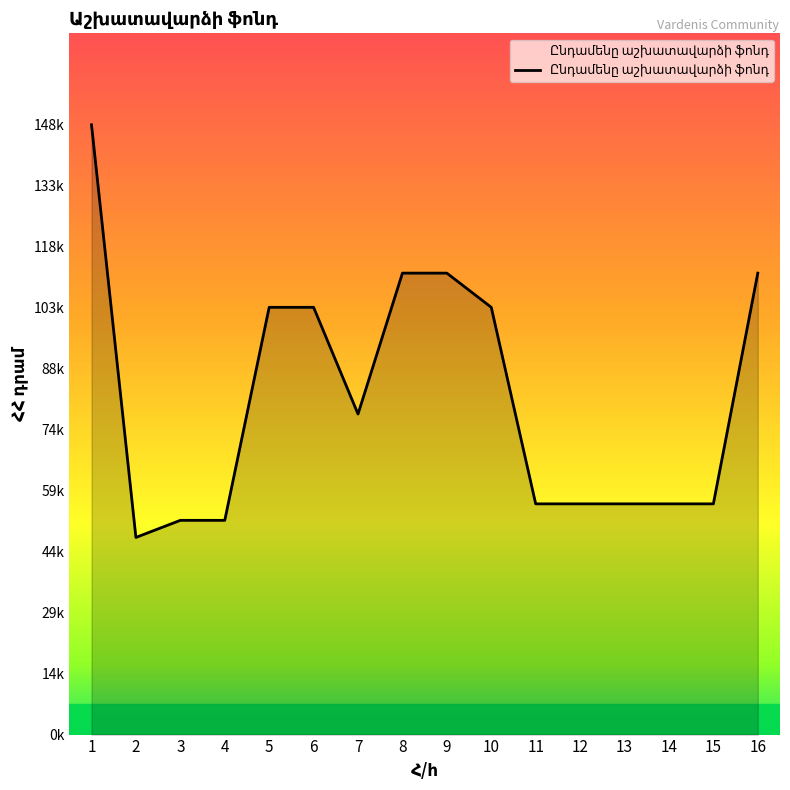

True or false: there are more than 2 points higher than both neighbors.

False